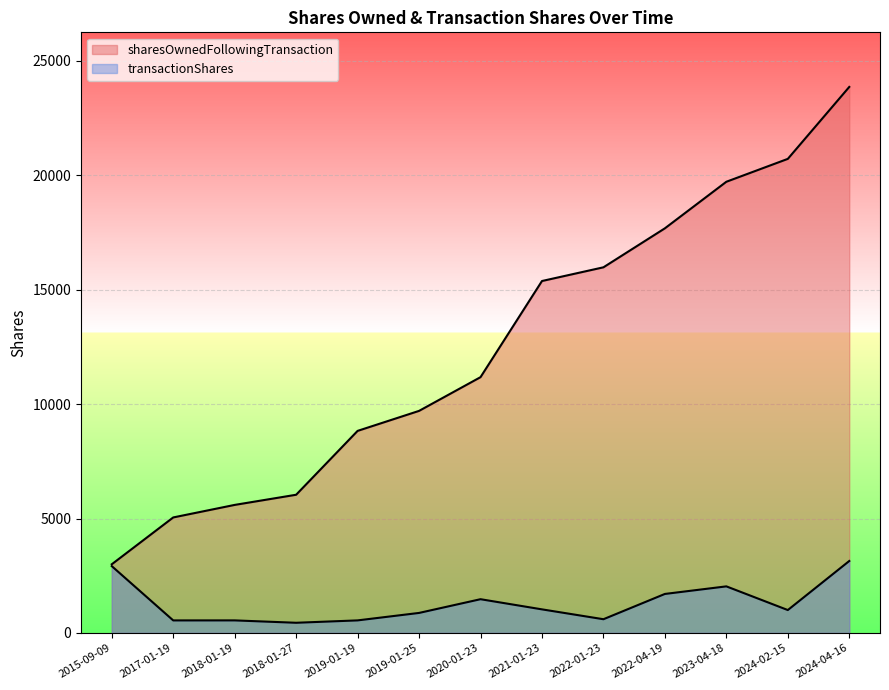

What is the difference between the transactionShares values at 2020-01-23 and 2019-01-19?

926